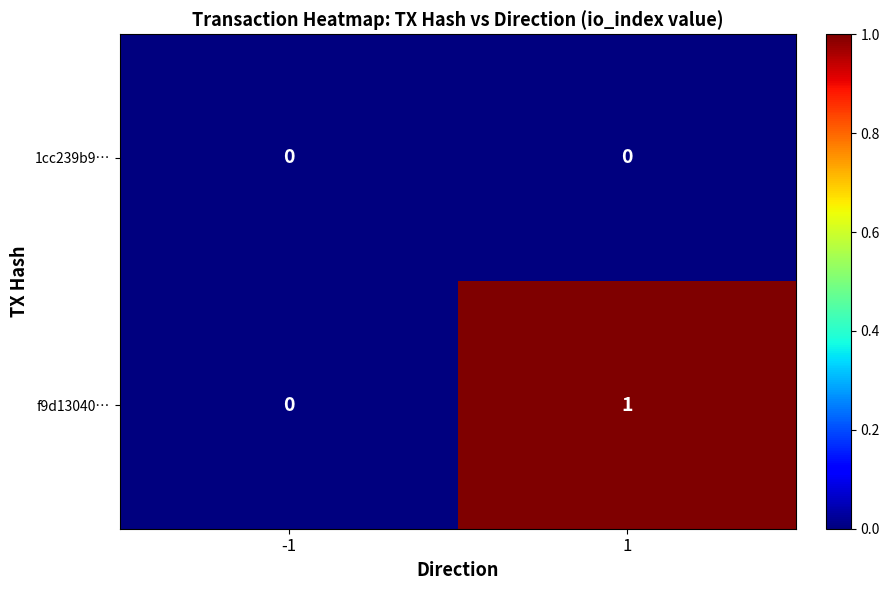

Which category has the highest value across all series?

1